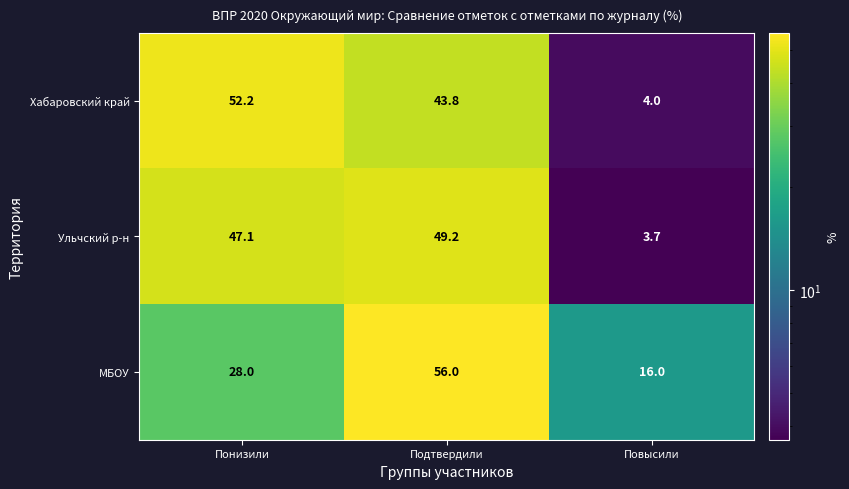

At which category is the sum across all series the highest?

Подтвердили